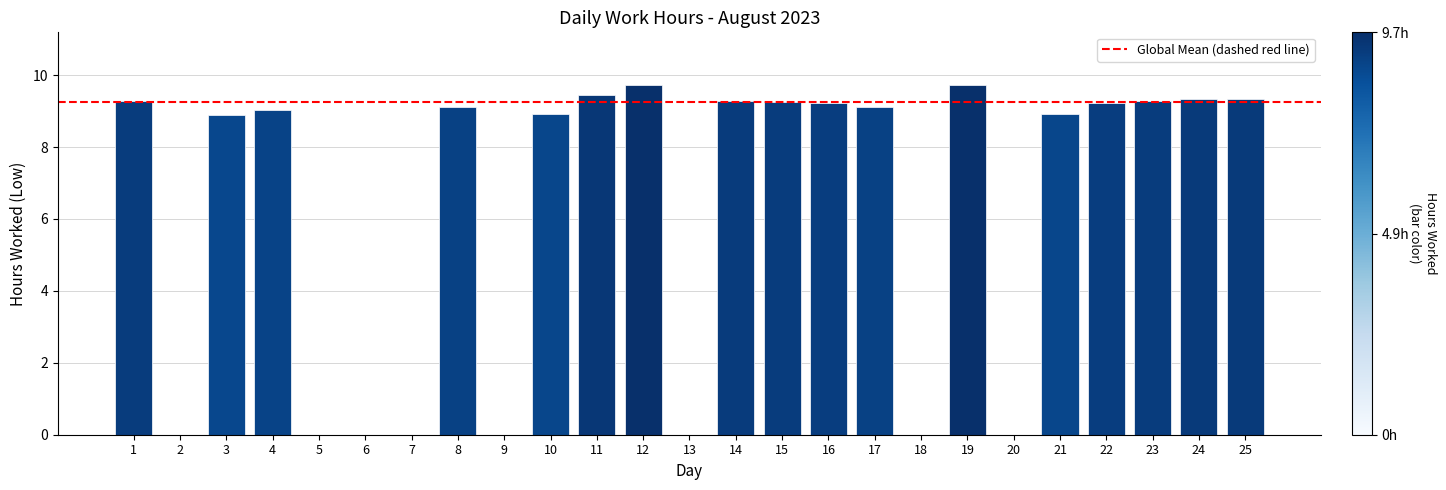

What is the sum of the values at 4 and 6?

9.0